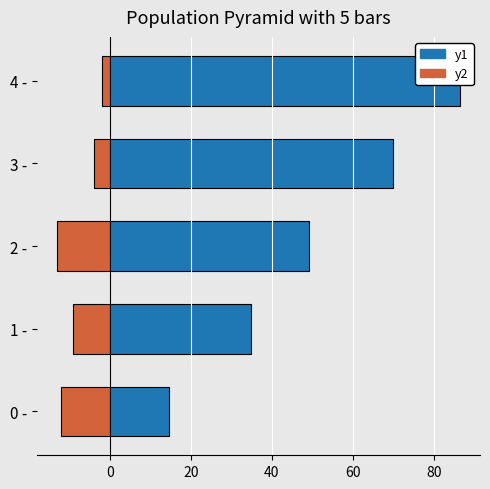

At how many categories does at least one series exceed 72?

1